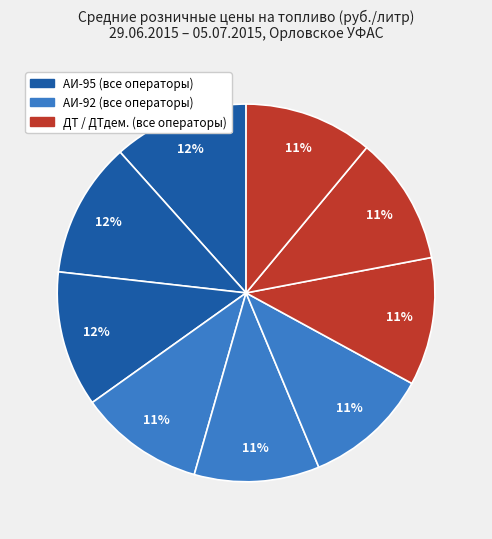

To the nearest percent, what is the average slice percentage?

11%